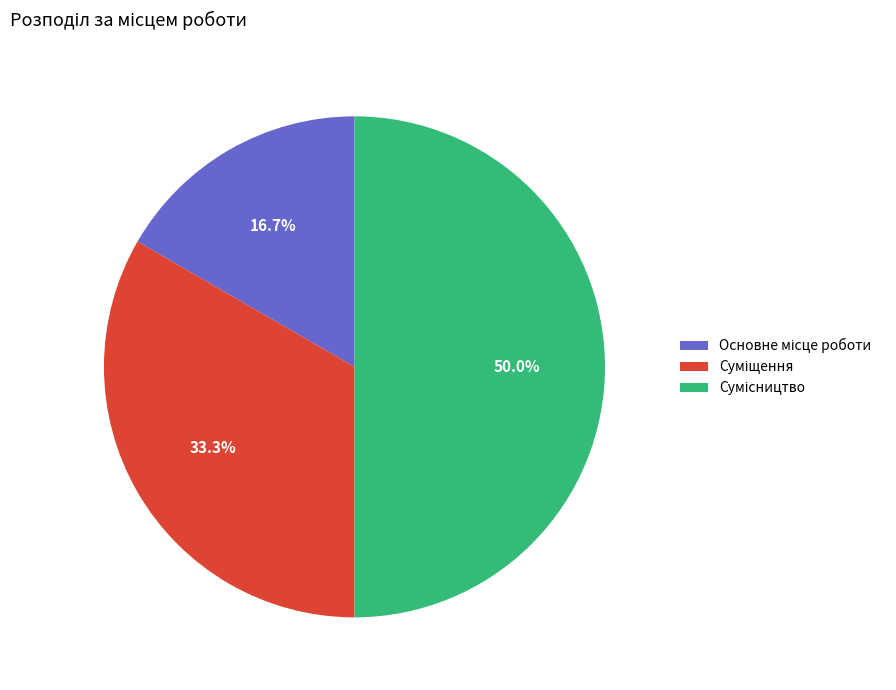

Is it true that Суміщення is 33% of the pie?

True